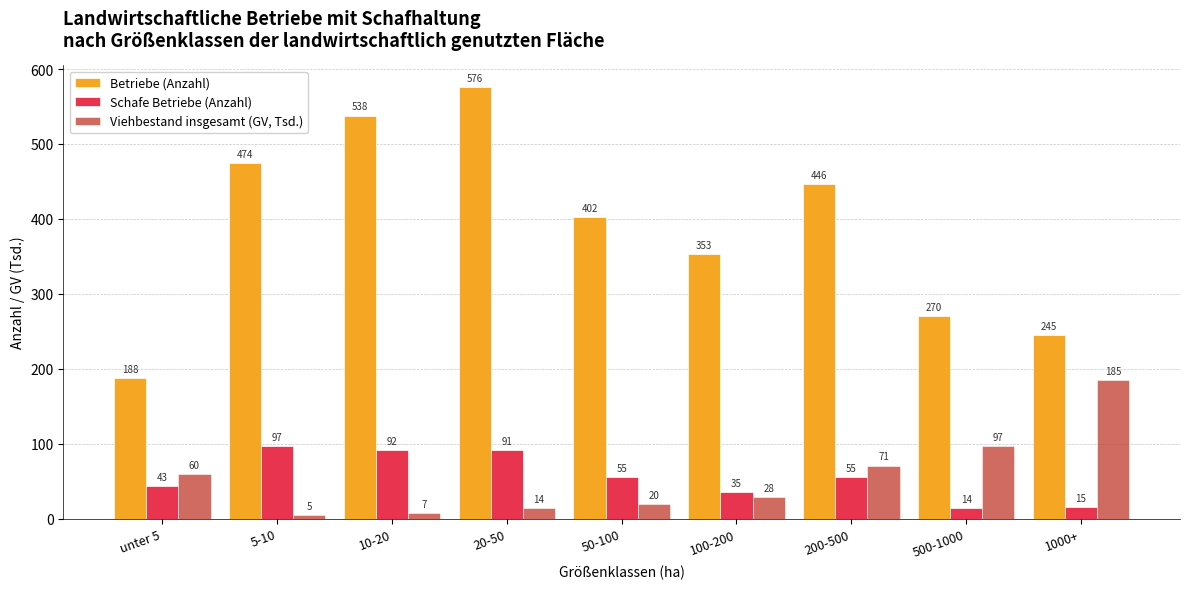

What is the approximate value of Schafe Betriebe (Anzahl) at 10-20?

92.0